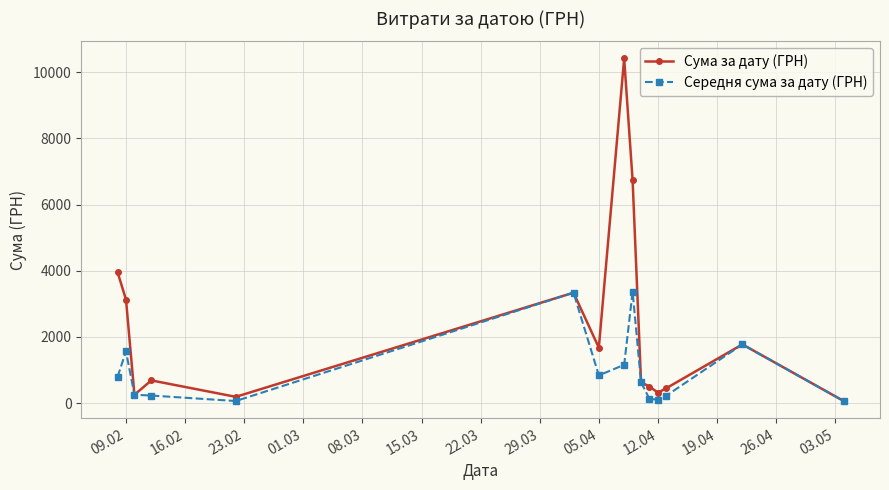

Which series has the largest total across all categories?

Сума за дату (ГРН)